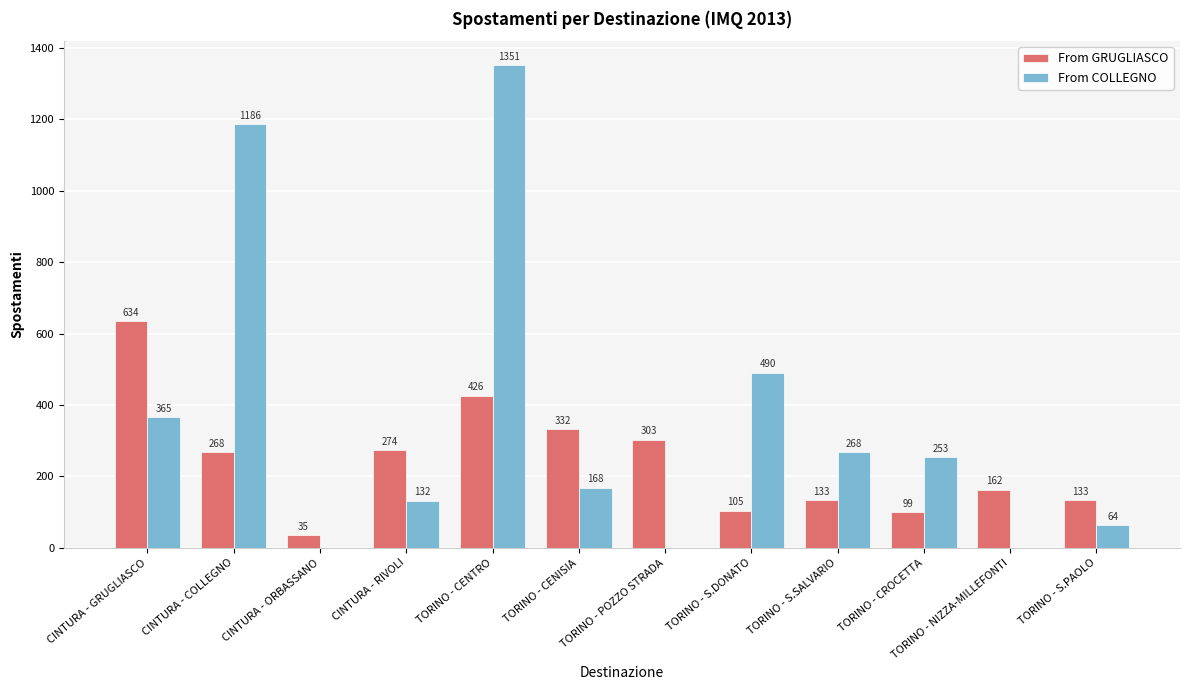

At which category is the sum across all series the highest?

TORINO - CENTRO